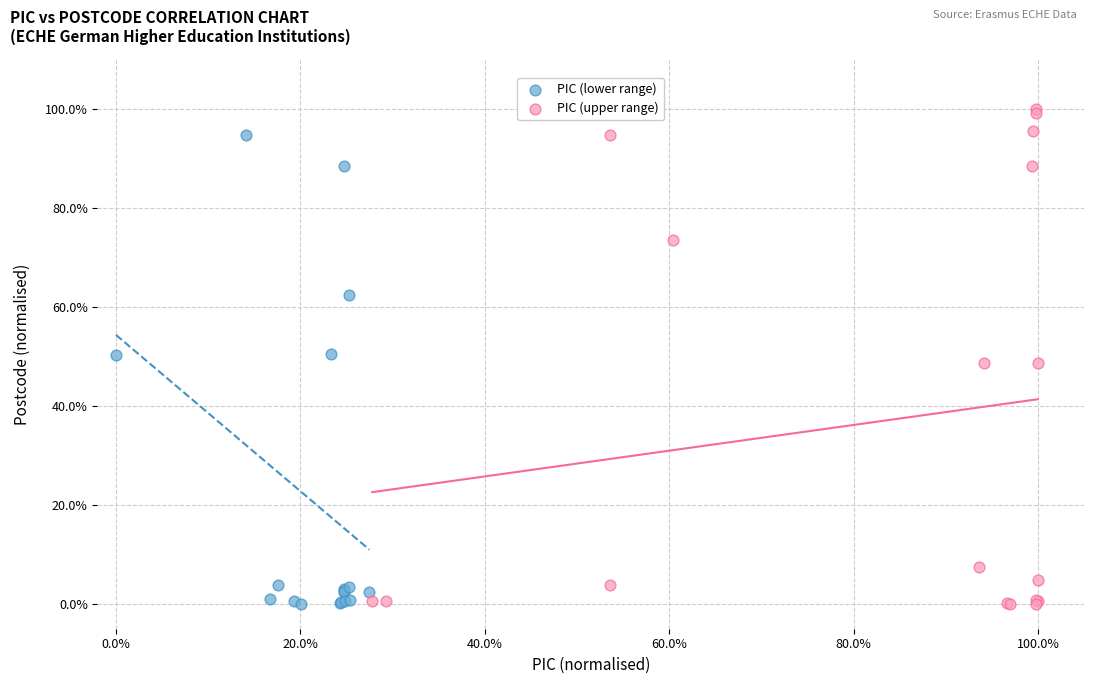

Which series contains the highest Y value?

PIC (upper range)